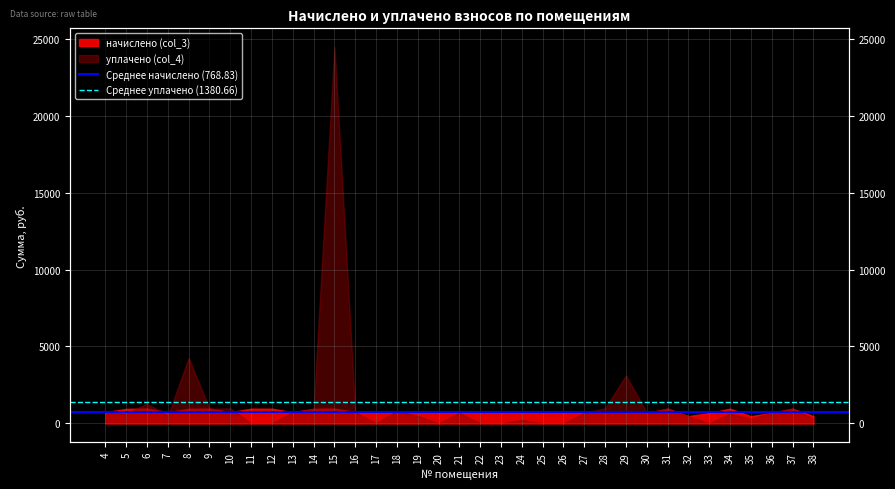

True or false: Среднее начислено (768.83) has a value of 768.8 at 4.

True